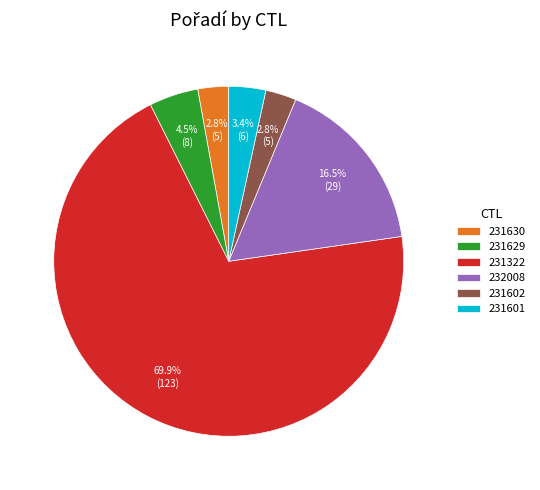

What is the largest slice in the pie chart?

231322